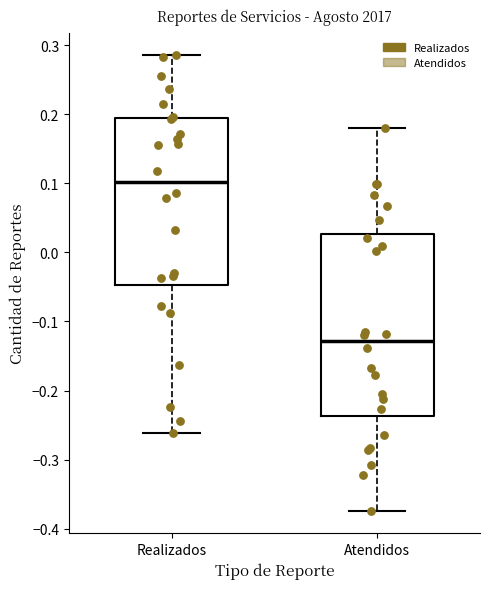

Reading left to right, transcribe this box plot: for each box, give where its median line is, the range the box spans, and where its two whiskers end, as read against the y-axis. The values are not printed on the chart, so give them approximately, as read against the axis.

Realizados: median 0.10, box -0.05 to 0.19, whiskers -0.26 to 0.29
Atendidos: median -0.13, box -0.24 to 0.03, whiskers -0.37 to 0.18